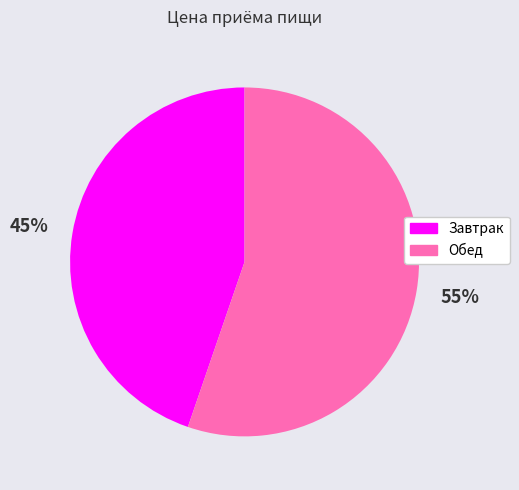

Combined, do Обед and Завтрак account for over 50%?

Yes